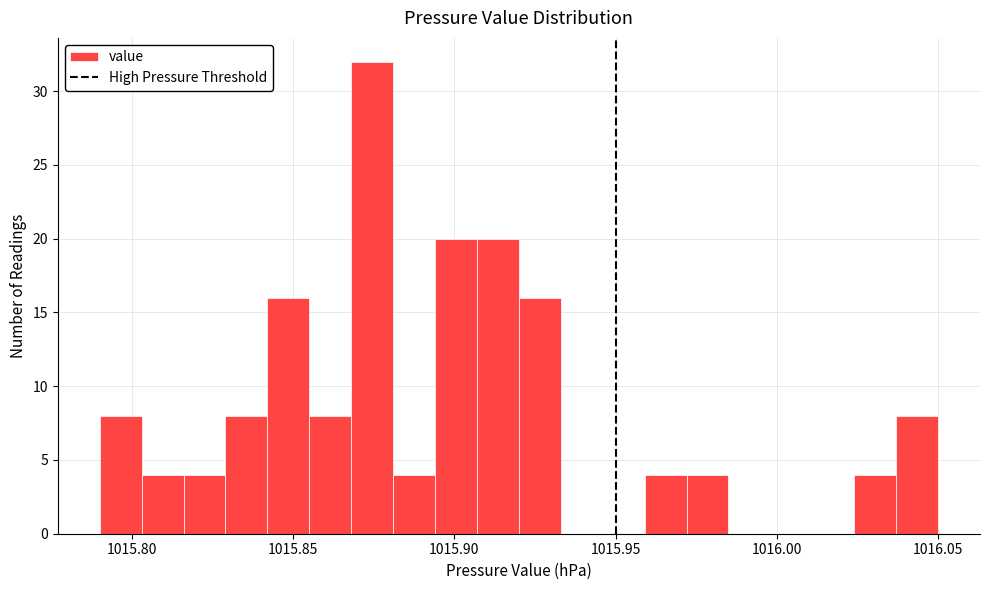

Read against the x-axis, roughly where is the centre of the tallest bar?

1015.875